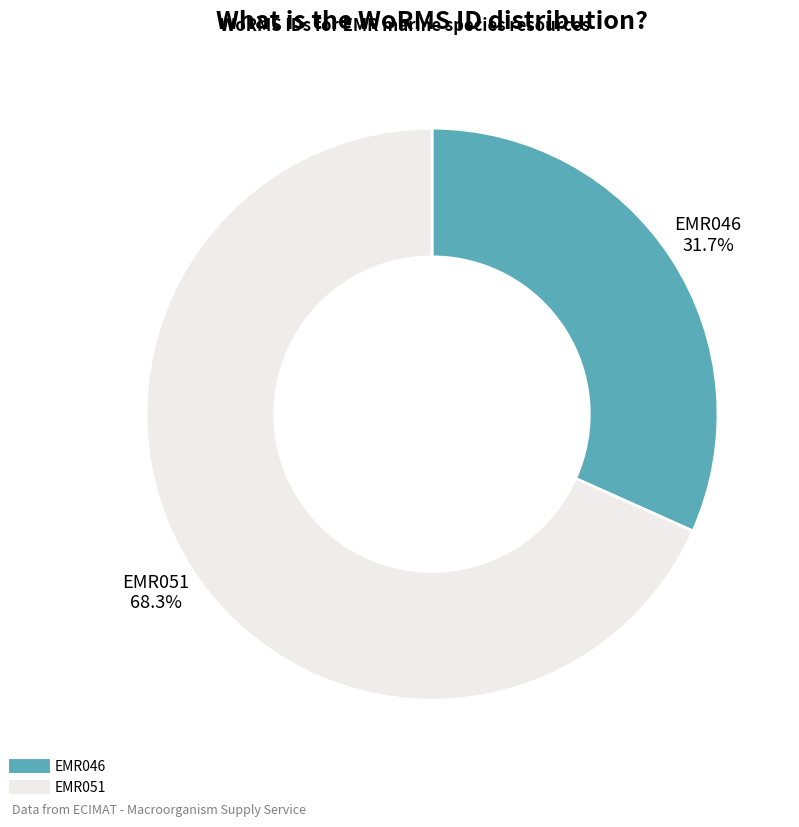

The EMR046 slice represents 43% of the pie. True or false?

False